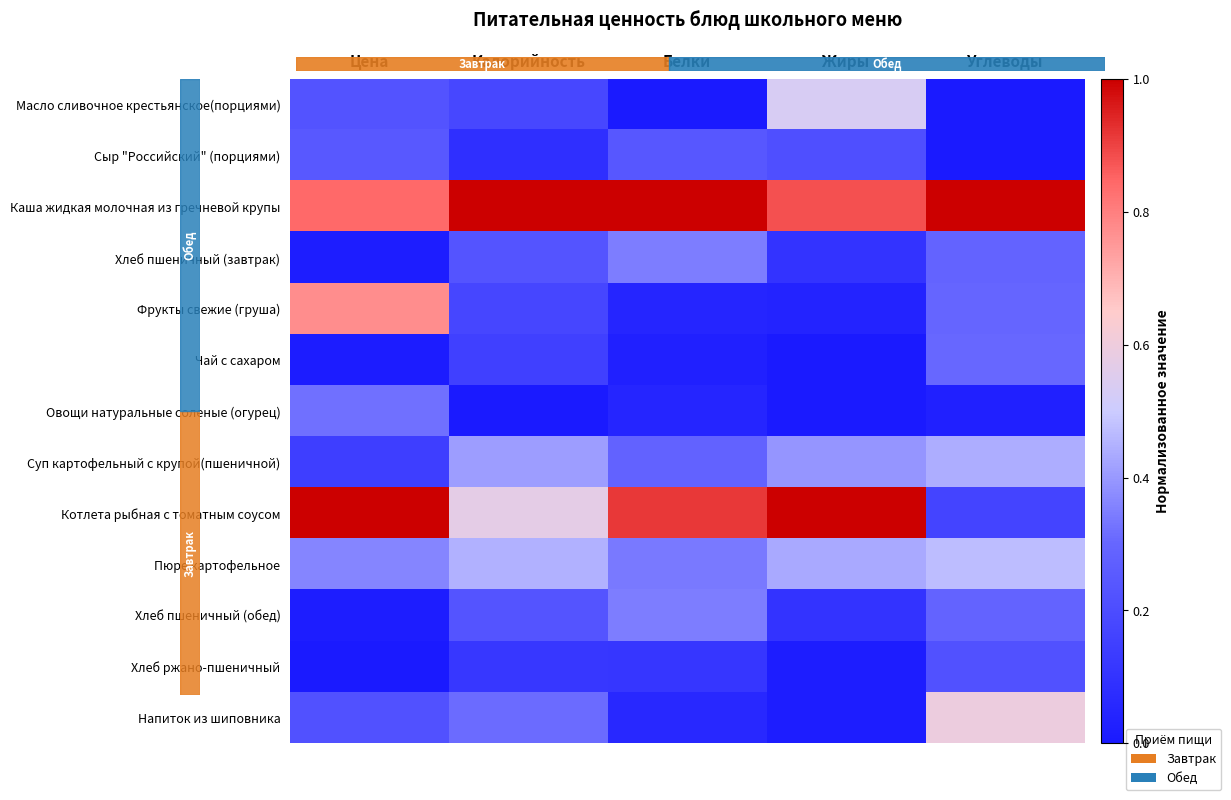

What is the spread (max minus min) of values at Калорийность?

1.0